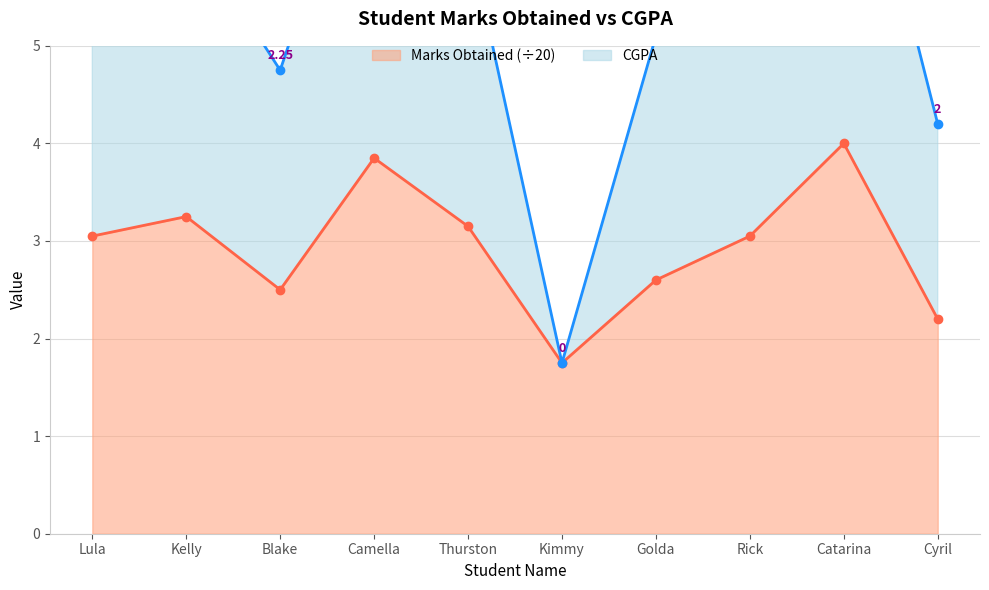

Where does the data first go above 6?

Lula